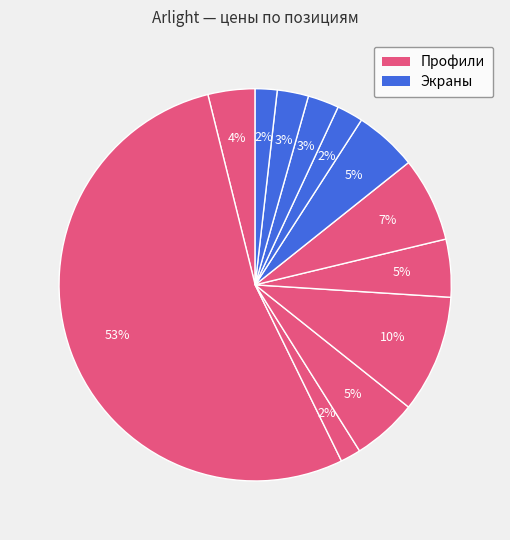

How many slices are in this pie chart?

12